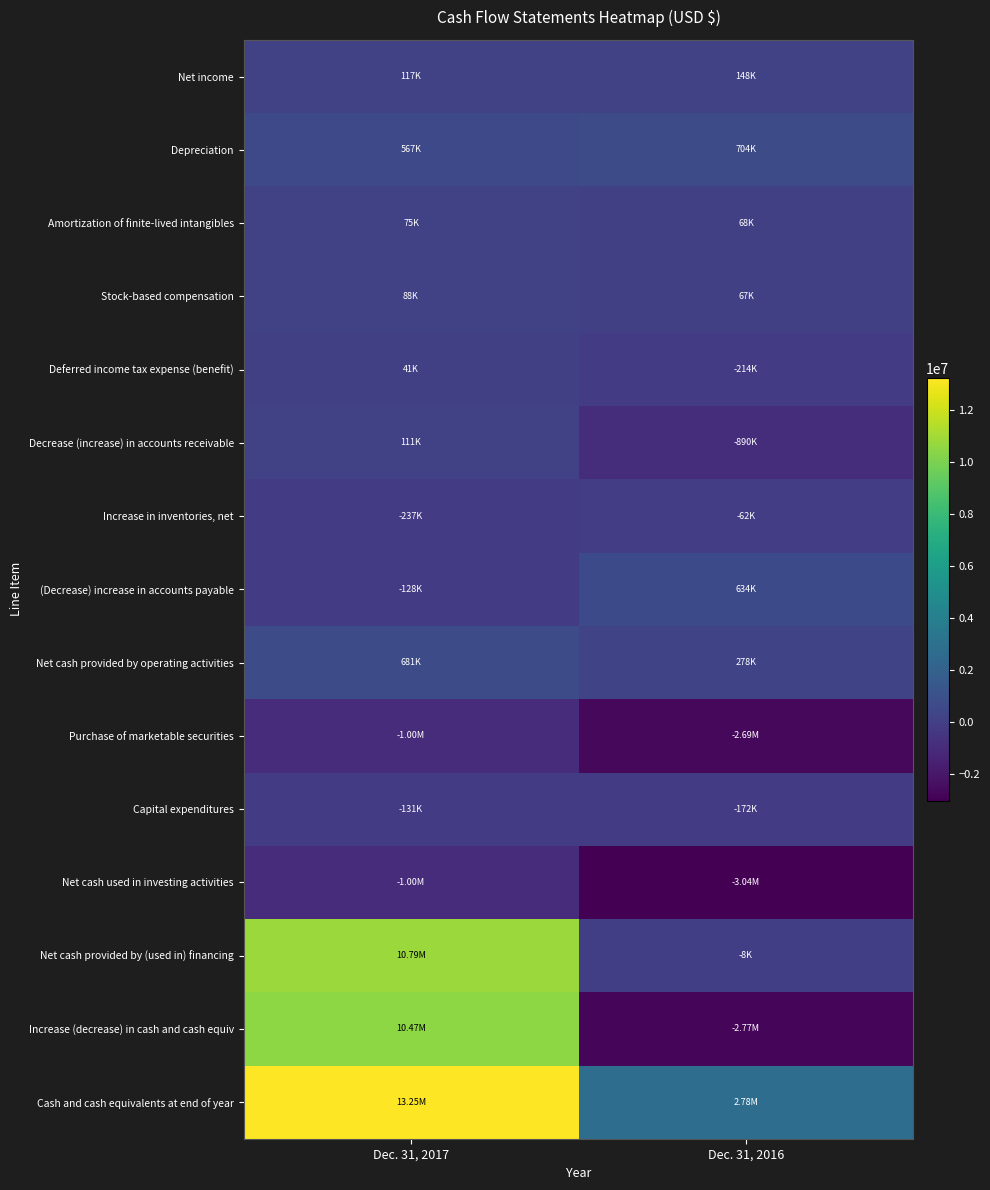

At which category is the sum across all series the highest?

Dec. 31, 2017